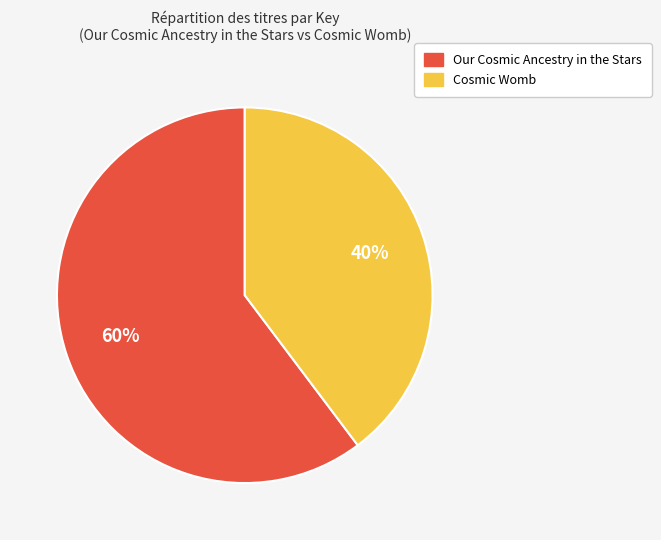

How many segments does this pie chart have?

2